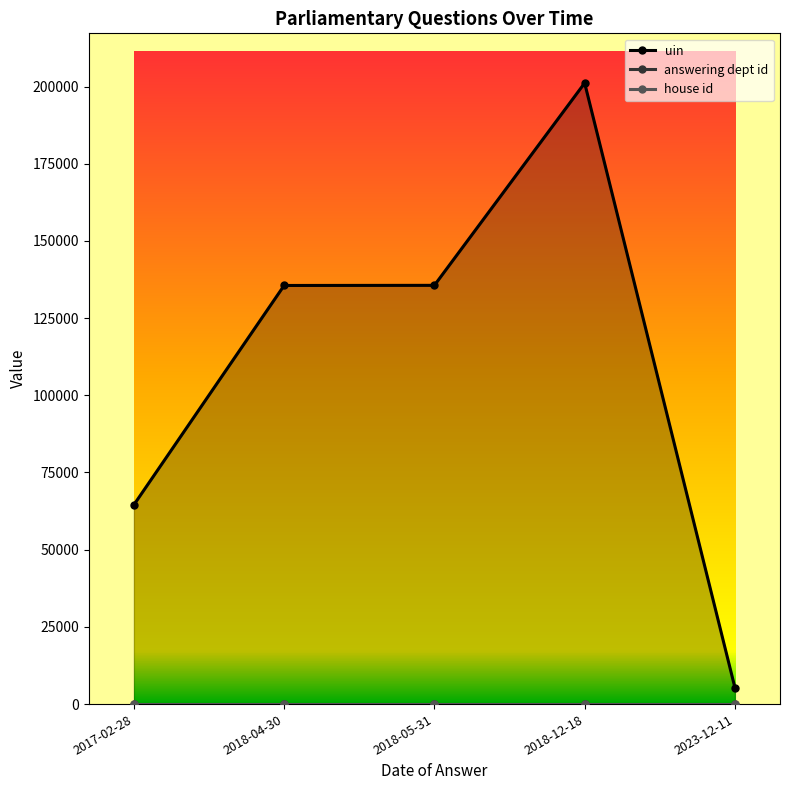

What value does the house id series have at 2018-04-30?

1